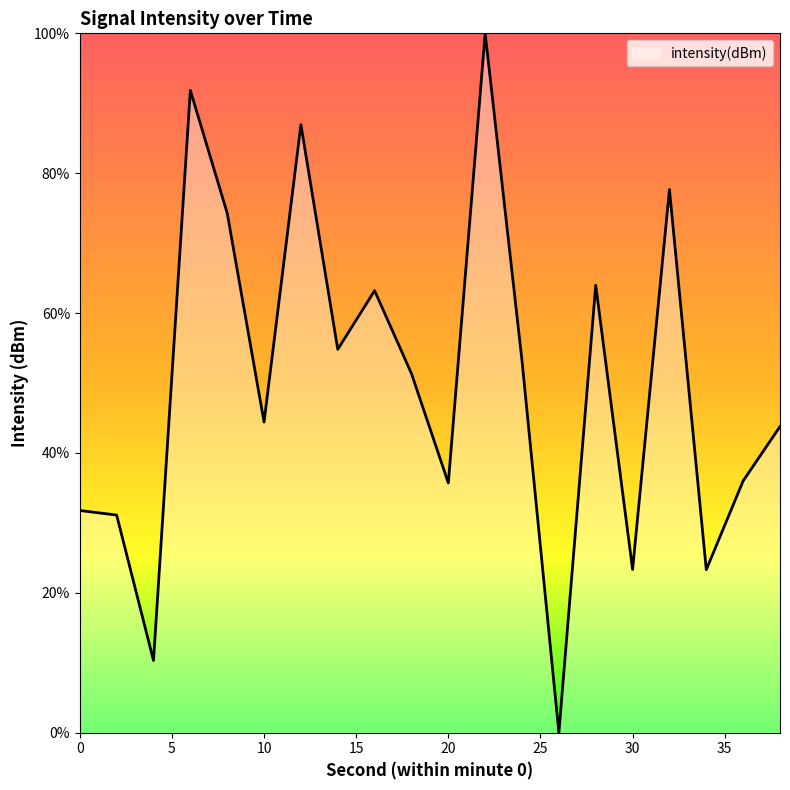

What is the maximum value shown in the chart?

100.0